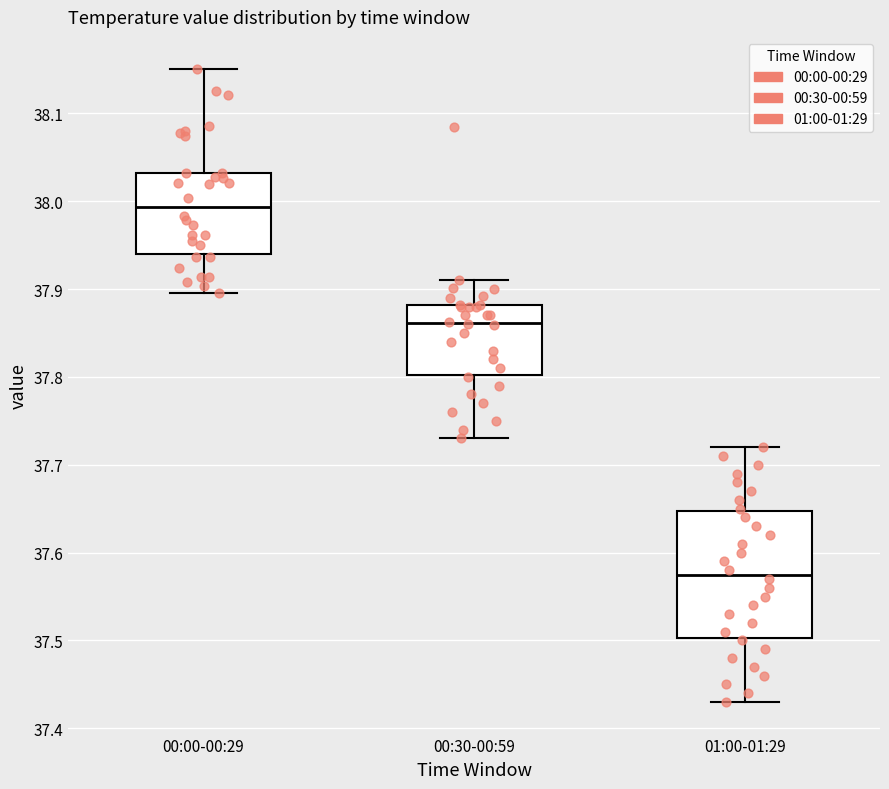

Comparing the boxes themselves (not the whiskers), which one is the tallest?

01:00-01:29